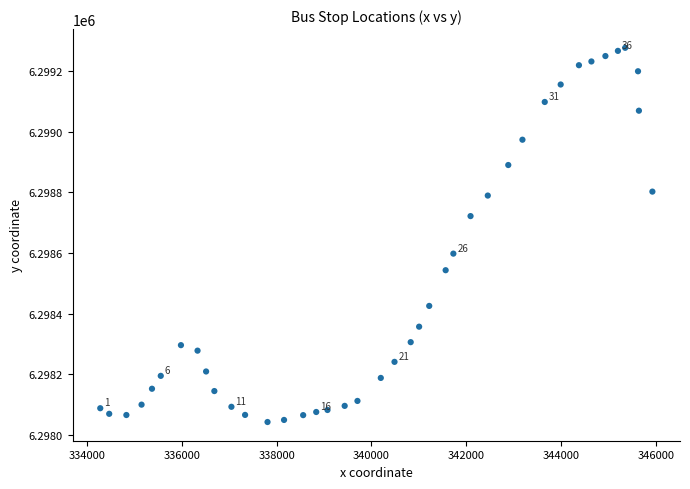

What is the range of X values (max minus min)?

11647.4